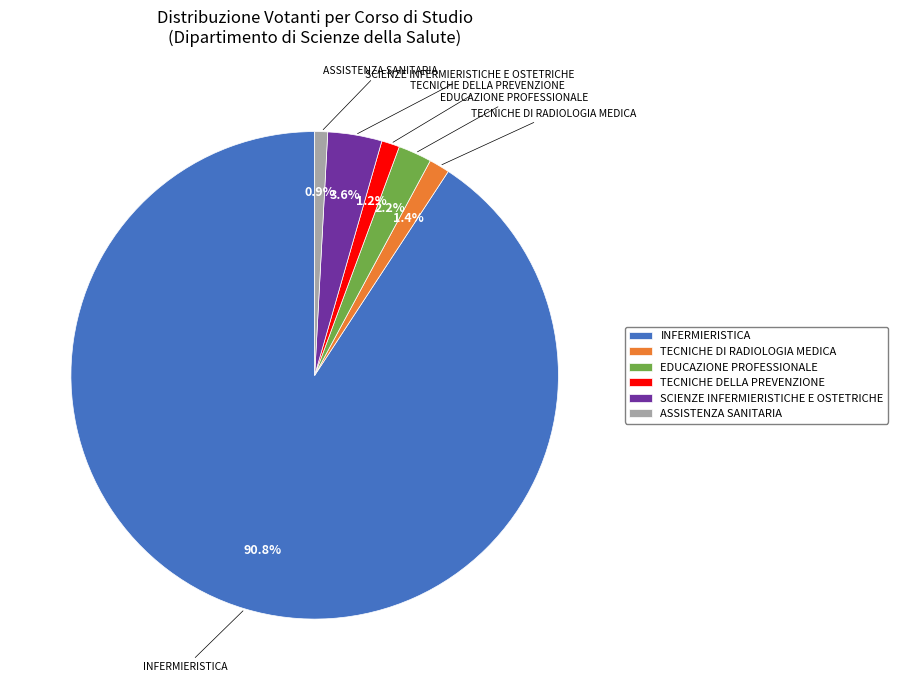

Count the number of slices in the pie.

6